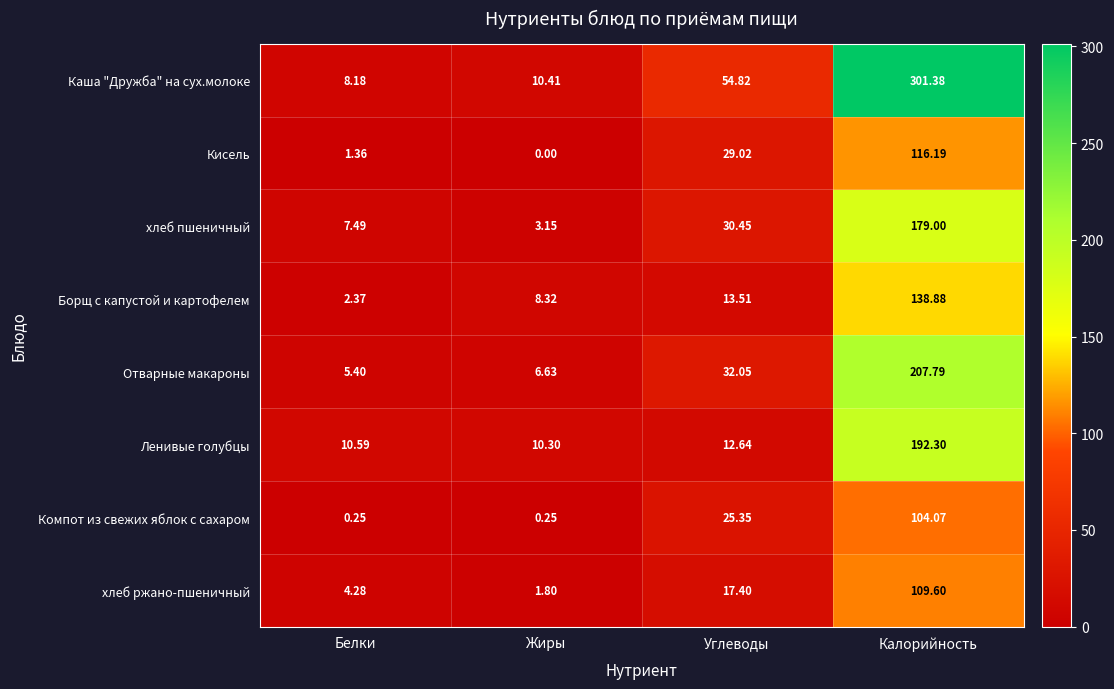

Is the value of Кисель at Калорийность greater than the value of хлеб пшеничный at Белки?

Yes